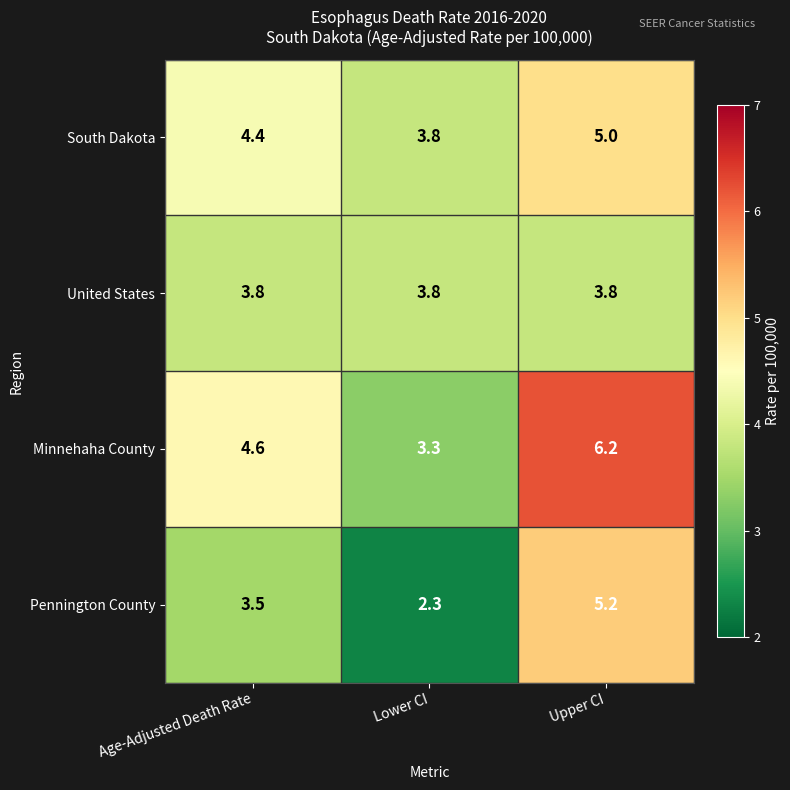

What is the spread (max minus min) of values at Upper CI?

2.4